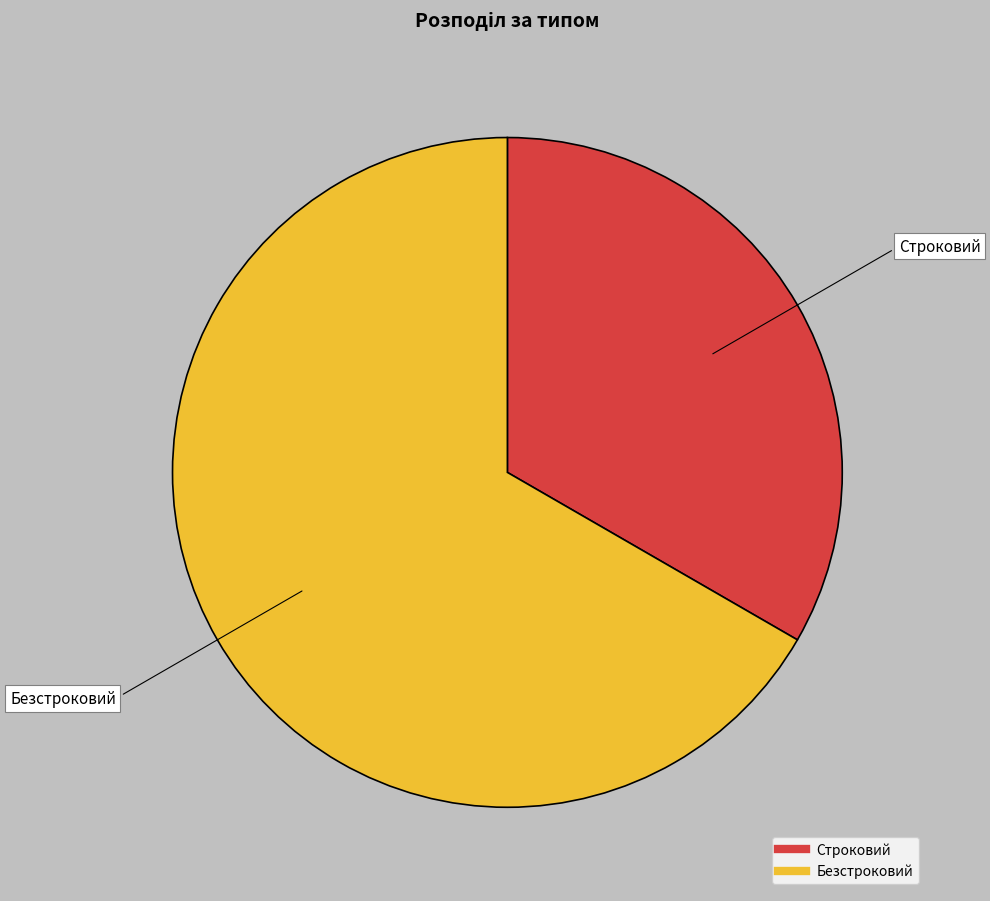

Between Строковий and Безстроковий, which is larger?

Безстроковий